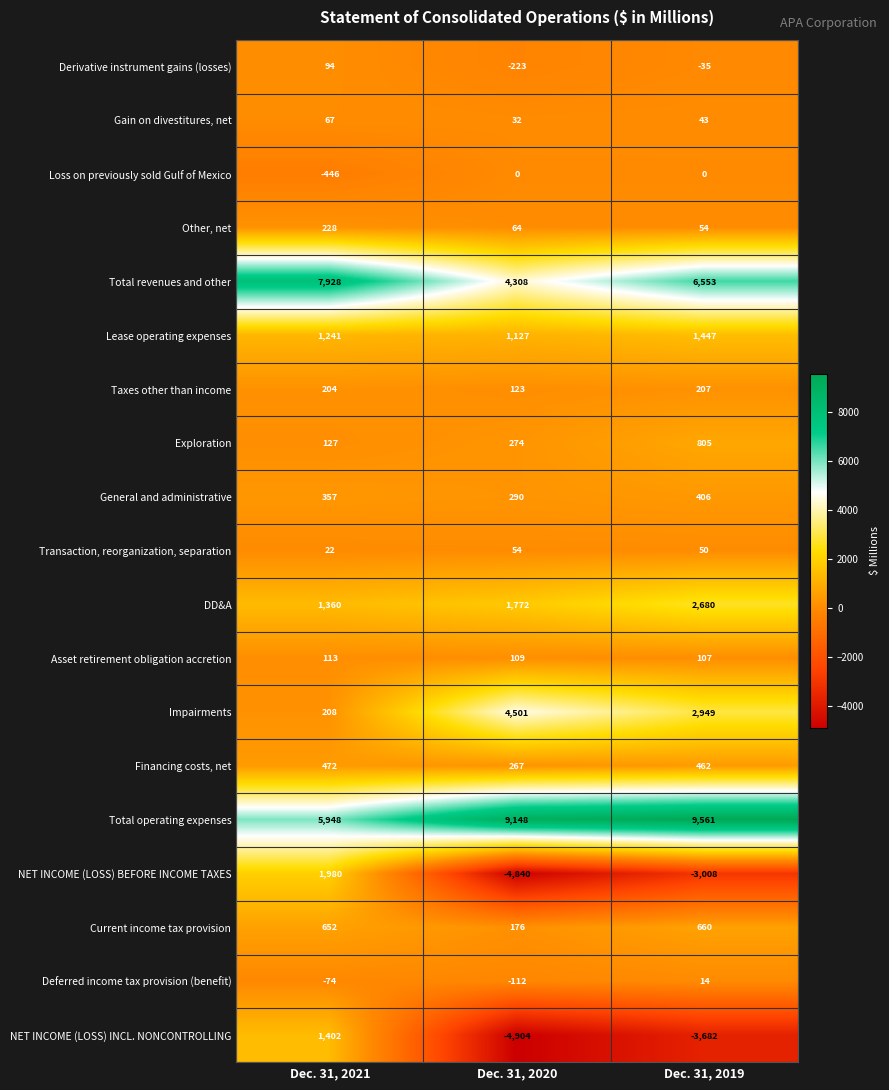

What is the spread (max minus min) of values at Dec. 31, 2019?

13243